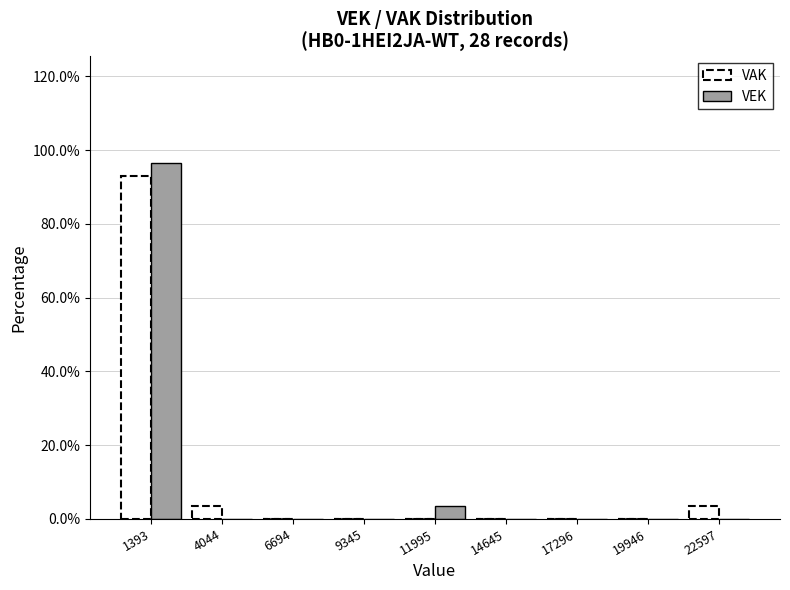

In the VAK series, which range on the x-axis has the tallest bar?

0 to 2500